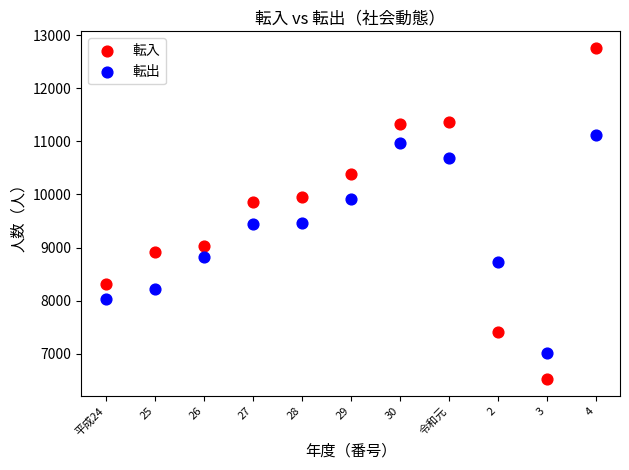

Which series has the largest Y range (max minus min)?

転入